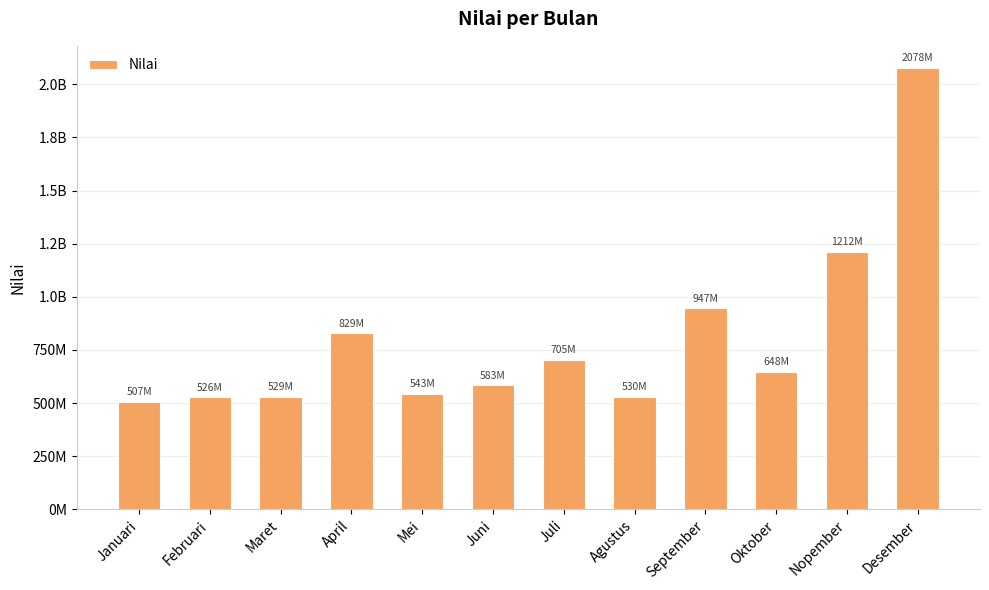

The chart shows a value of 476870954 at Juli. True or false?

False